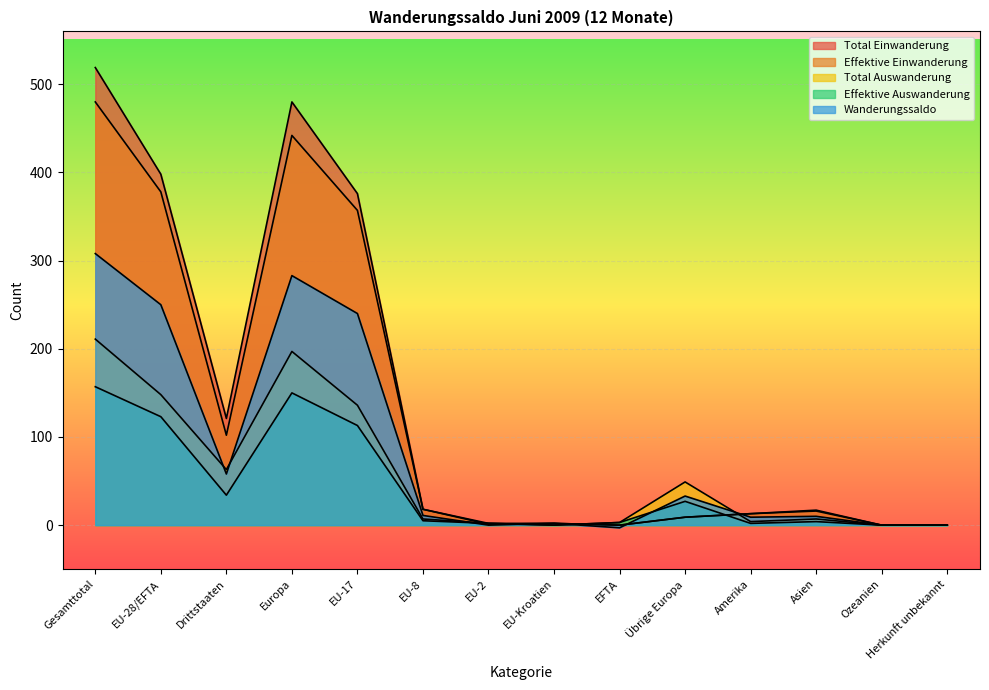

Is the value of Total Einwanderung at Asien greater than the value of Effektive Einwanderung at Drittstaaten?

No